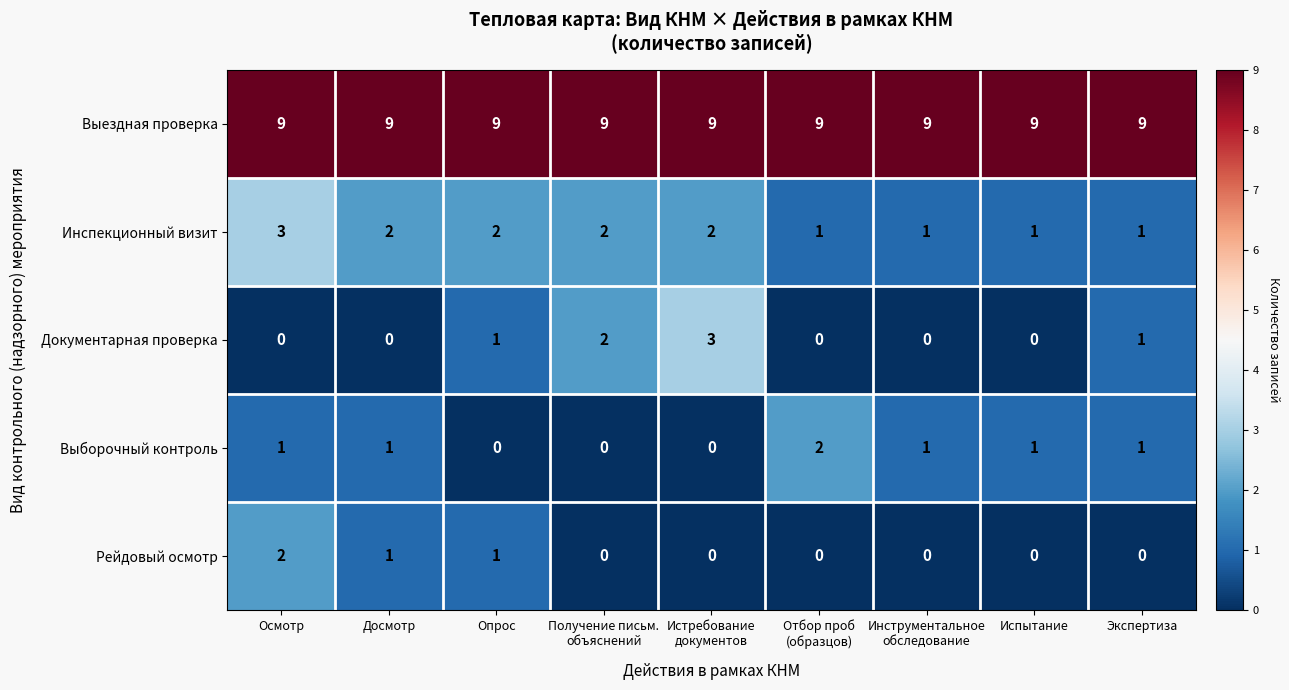

The Документарная проверка series shows 0 at Испытание. True or false?

True